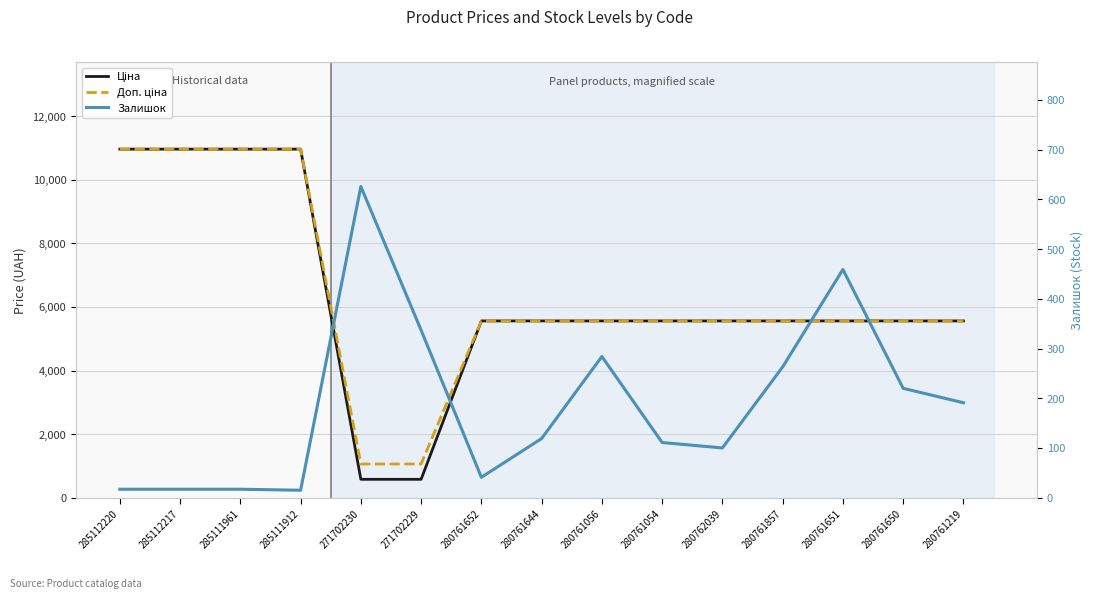

Does the chart display data point markers on the line(s)?

No